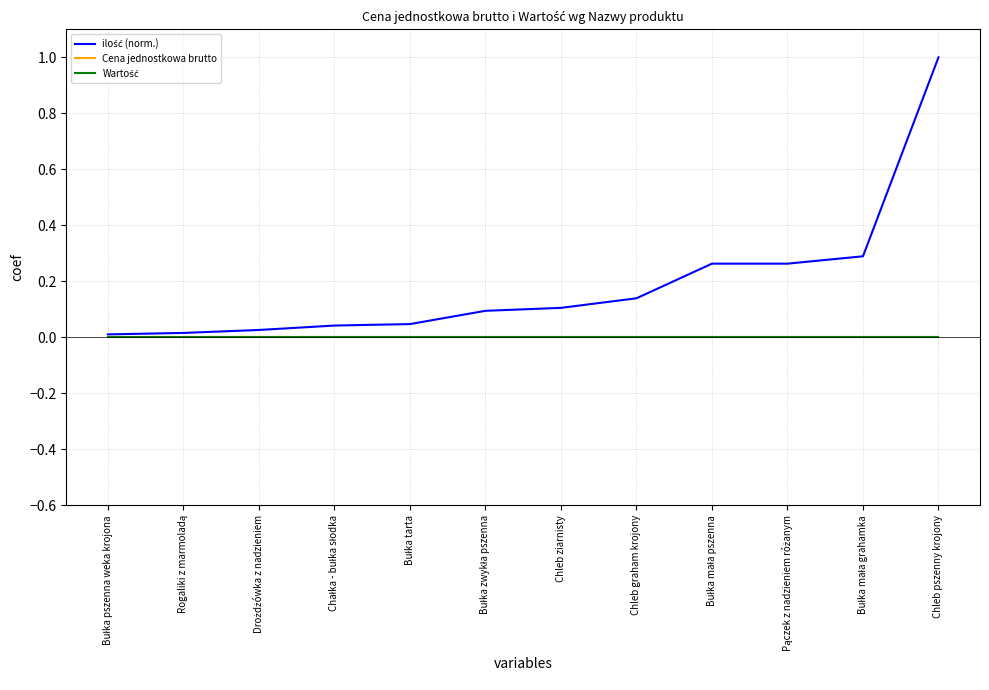

Rank the series by their maximum value, from lowest to highest.

Cena jednostkowa brutto, Wartość, ilość (norm.)